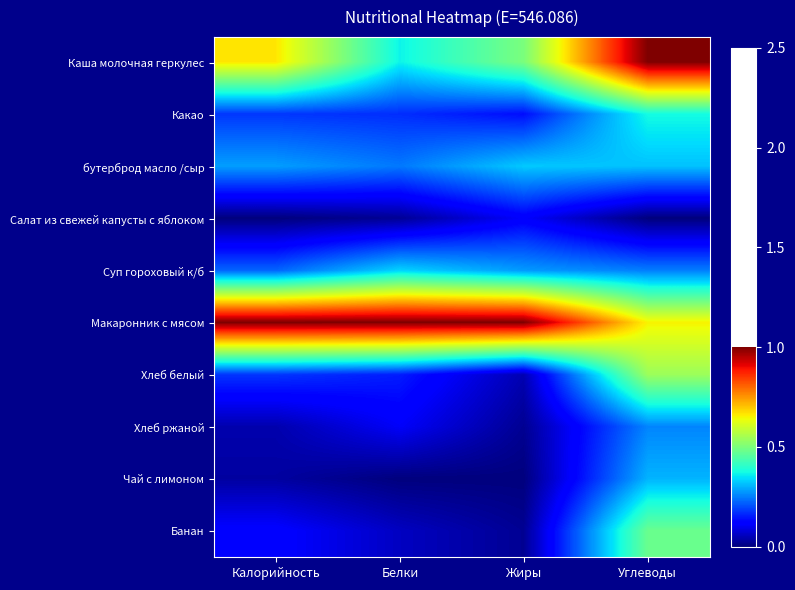

At Калорийность, list the series in order from largest to smallest.

Макаронник с мясом, Каша молочная геркулес, бутерброд масло /сыр, Суп гороховый к/б, Какао, Хлеб белый, Банан, Хлеб ржаной, Чай с лимоном, Салат из свежей капусты с яблоком